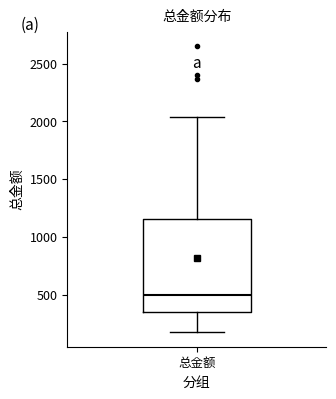

Read this box plot against the y-axis: the position of the median line, the range covered by the box, and the ends of both whiskers. The values are not printed on the chart, so give them approximately, as read against the axis.

median 500, box 350 to 1150, whiskers 150 to 2050